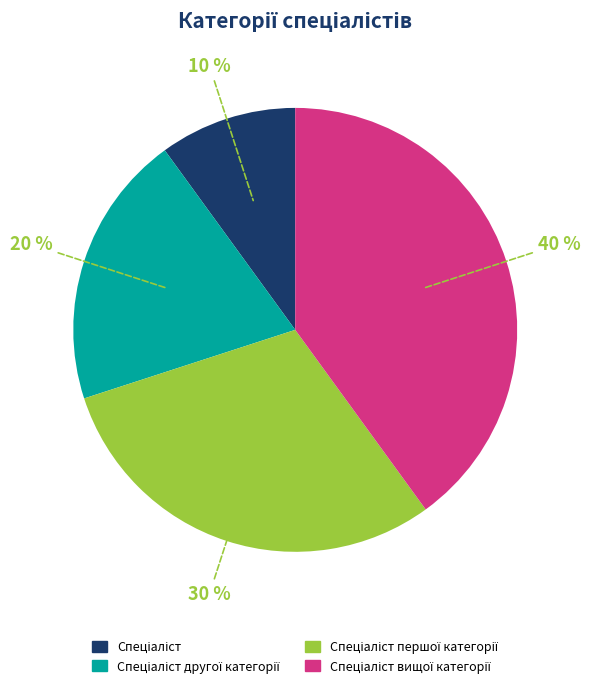

To the nearest percent, what is the difference between the largest and smallest slice percentages?

30%